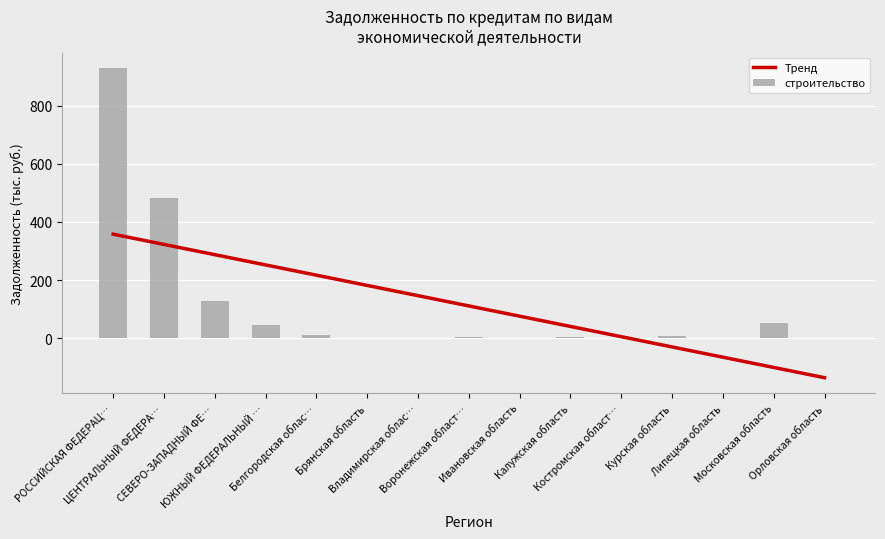

The Тренд series shows 40.2 at Калужская область. True or false?

True